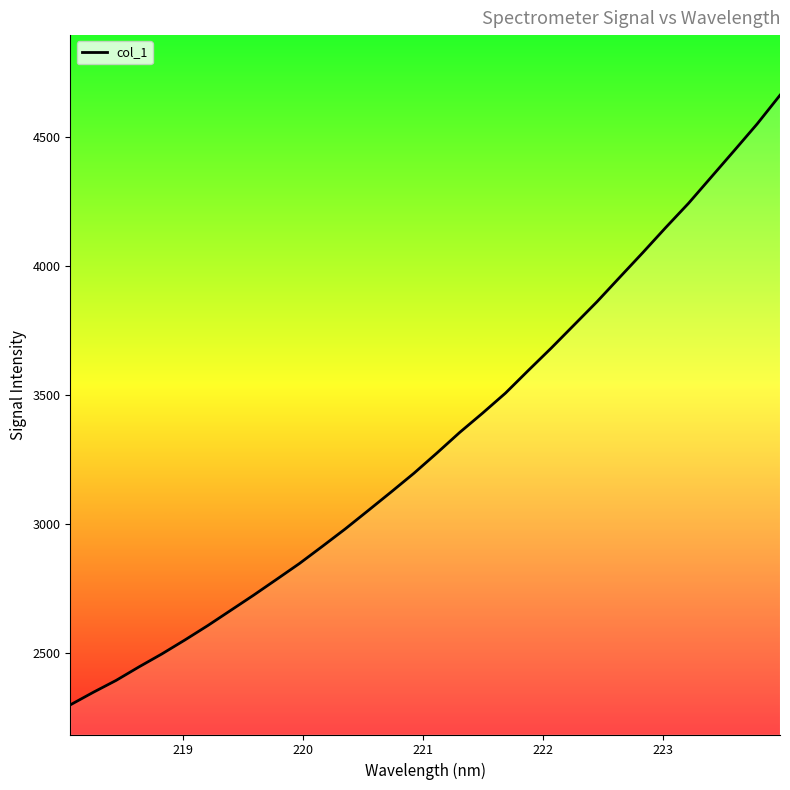

What is the maximum value shown in the chart?

4662.5